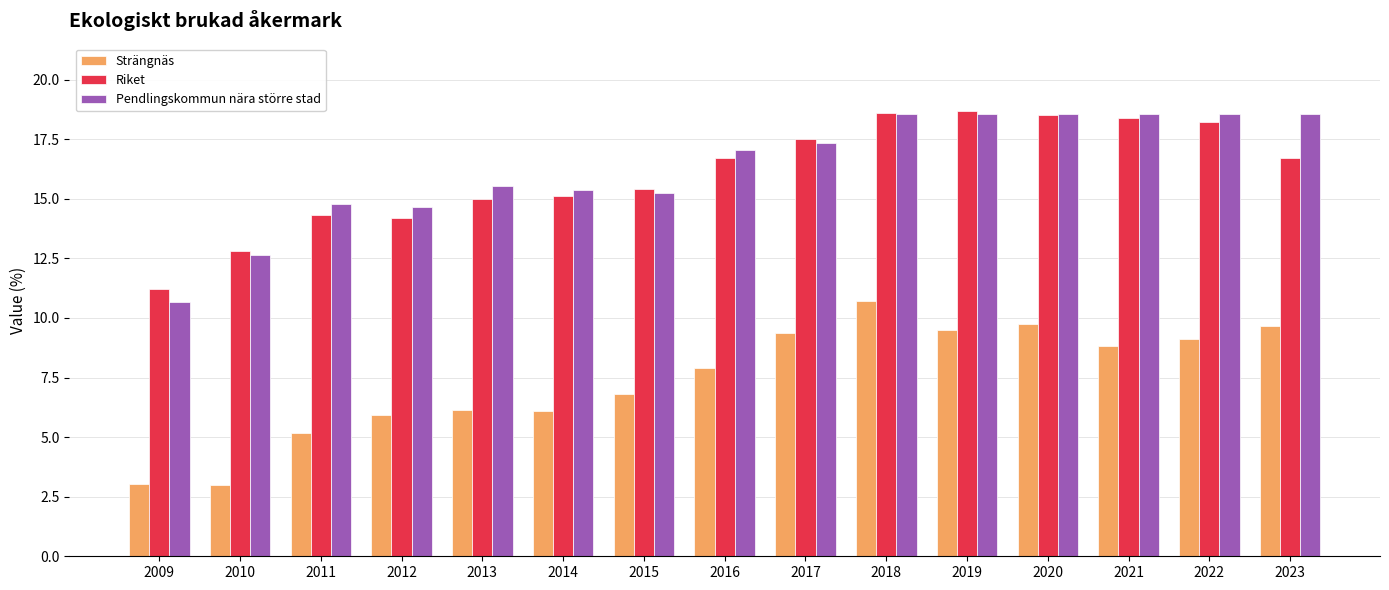

Reading left to right, list all the values displayed in this chart.

Strängnäs: 2009=3.0	2010=3.0	2011=5.2	2012=5.9	2013=6.1	2014=6.1	2015=6.8	2016=7.9	2017=9.4	2018=10.7	2019=9.5	2020=9.7	2021=8.8	2022=9.1	2023=9.7
Riket: 2009=11.2	2010=12.8	2011=14.3	2012=14.2	2013=15.0	2014=15.1	2015=15.4	2016=16.7	2017=17.5	2018=18.6	2019=18.7	2020=18.5	2021=18.4	2022=18.2	2023=16.7
Pendlingskommun nära större stad: 2009=10.7	2010=12.6	2011=14.8	2012=14.7	2013=15.5	2014=15.4	2015=15.2	2016=17.0	2017=17.4	2018=18.5	2019=18.5	2020=18.5	2021=18.5	2022=18.5	2023=18.5